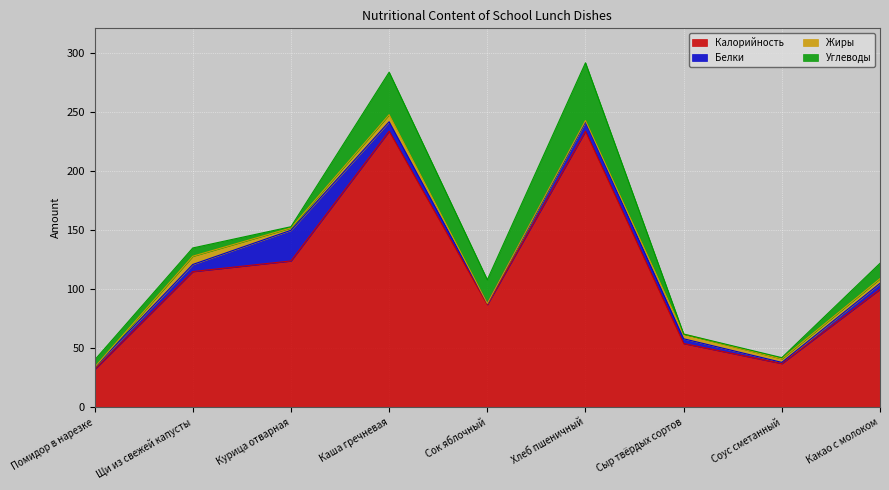

How many lines are shown in the chart?

4